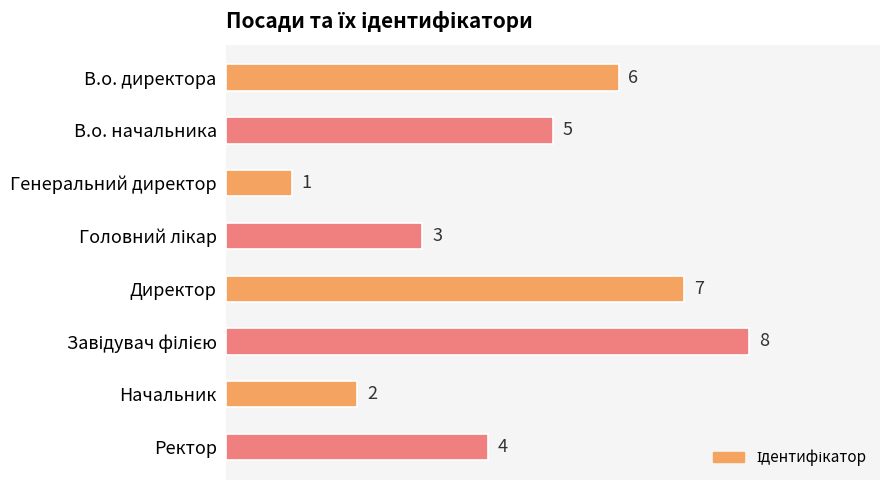

Is it true that the value at Директор is 7?

True